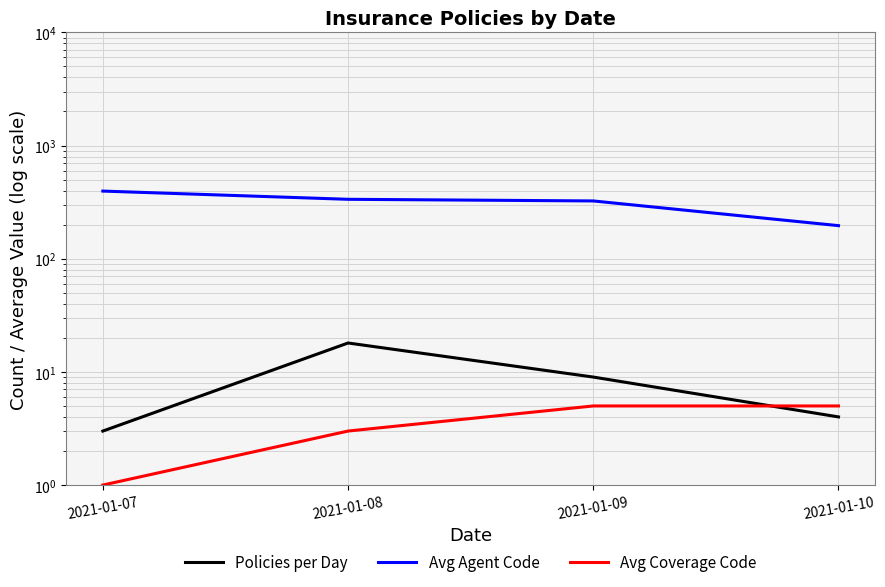

What is the maximum value shown in the chart?

396